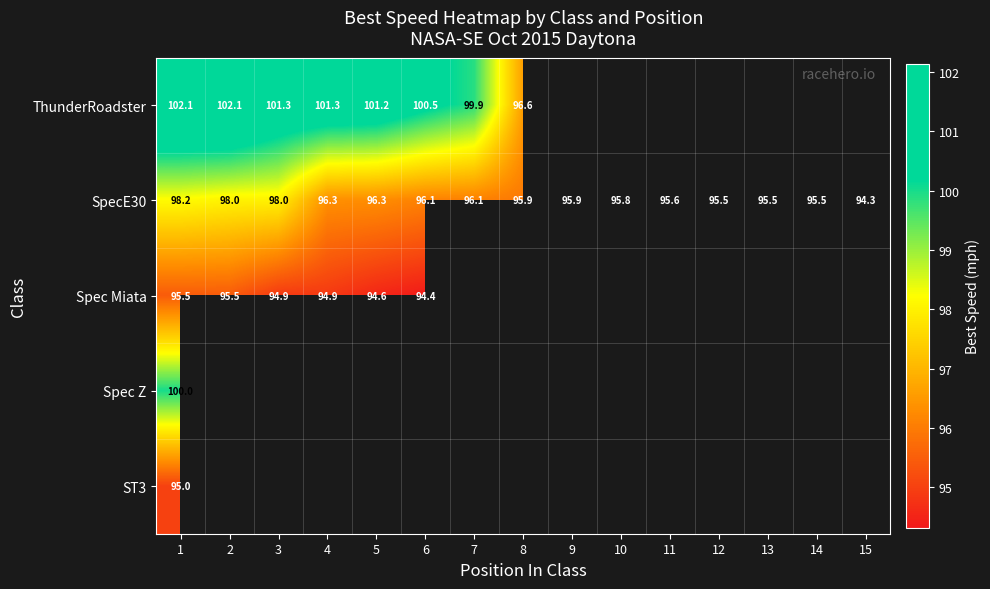

What is the minimum value shown in the chart?

94.3